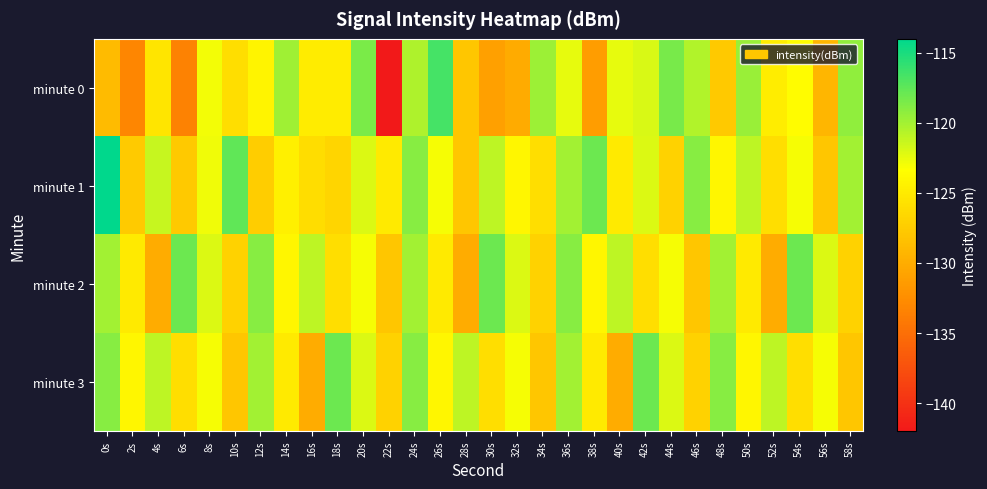

Reading left to right, list all the values displayed in this chart.

minute 0: 0s=-128.8	2s=-133.1	4s=-125.5	6s=-133.4	8s=-122.9	10s=-126.0	12s=-124.2	14s=-119.9	16s=-124.9	18s=-124.8	20s=-118.6	22s=-141.9	24s=-120.4	26s=-116.6	28s=-127.9	30s=-131.0	32s=-130.1	34s=-119.7	36s=-122.4	38s=-131.3	40s=-122.4	42s=-121.9	44s=-118.4	46s=-120.5	48s=-127.7	50s=-119.6	52s=-124.8	54s=-123.5	56s=-129.2	58s=-119.3
minute 1: 0s=-114.1	2s=-127.7	4s=-121.2	6s=-127.8	8s=-122.8	10s=-117.5	12s=-127.4	14s=-124.5	16s=-126.1	18s=-126.7	20s=-122.0	22s=-125.0	24s=-119.0	26s=-123.0	28s=-128.0	30s=-121.0	32s=-124.0	34s=-126.0	36s=-120.0	38s=-118.0	40s=-125.0	42s=-122.0	44s=-127.0	46s=-119.0	48s=-124.0	50s=-121.0	52s=-126.0	54s=-123.0	56s=-128.0	58s=-120.0
minute 2: 0s=-120.0	2s=-125.0	4s=-130.0	6s=-118.0	8s=-122.0	10s=-127.0	12s=-119.0	14s=-124.0	16s=-121.0	18s=-126.0	20s=-123.0	22s=-128.0	24s=-120.0	26s=-125.0	28s=-130.0	30s=-118.0	32s=-122.0	34s=-127.0	36s=-119.0	38s=-124.0	40s=-121.0	42s=-126.0	44s=-123.0	46s=-128.0	48s=-120.0	50s=-125.0	52s=-130.0	54s=-118.0	56s=-122.0	58s=-127.0
minute 3: 0s=-119.0	2s=-124.0	4s=-121.0	6s=-126.0	8s=-123.0	10s=-128.0	12s=-120.0	14s=-125.0	16s=-130.0	18s=-118.0	20s=-122.0	22s=-127.0	24s=-119.0	26s=-124.0	28s=-121.0	30s=-126.0	32s=-123.0	34s=-128.0	36s=-120.0	38s=-125.0	40s=-130.0	42s=-118.0	44s=-122.0	46s=-127.0	48s=-119.0	50s=-124.0	52s=-121.0	54s=-126.0	56s=-123.0	58s=-128.0